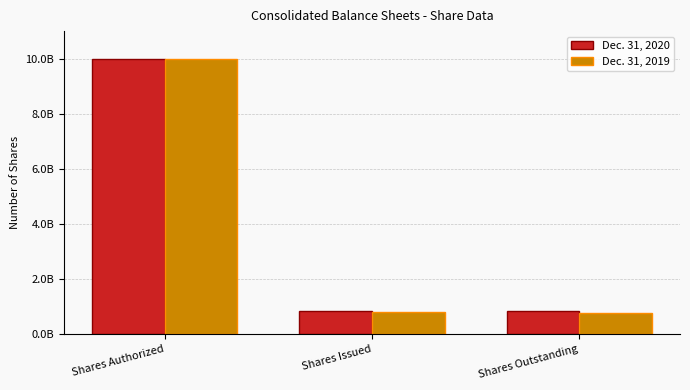

Is it true that Dec. 31, 2019 equals 372612801 at Shares Issued?

False